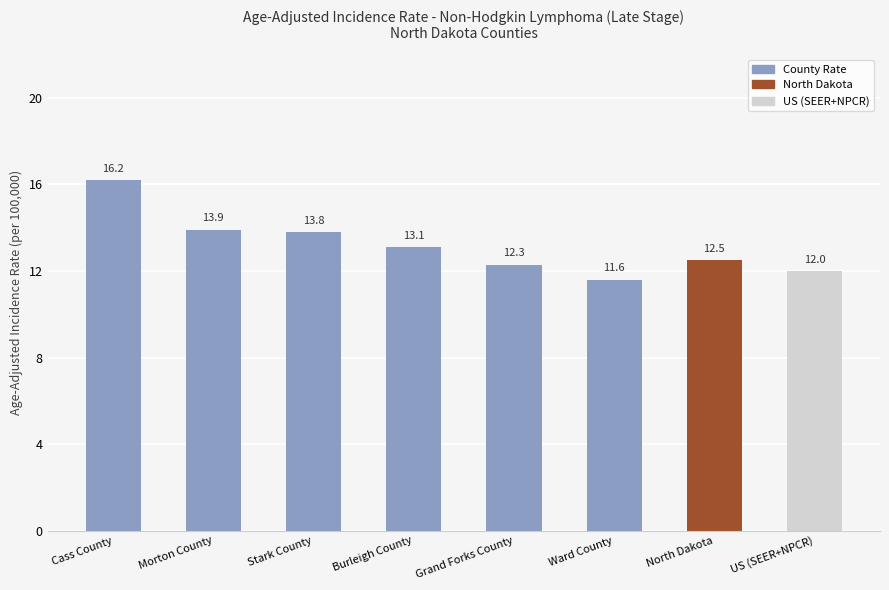

Approximately how many times larger is the value at Morton County compared to Cass County?

0.9